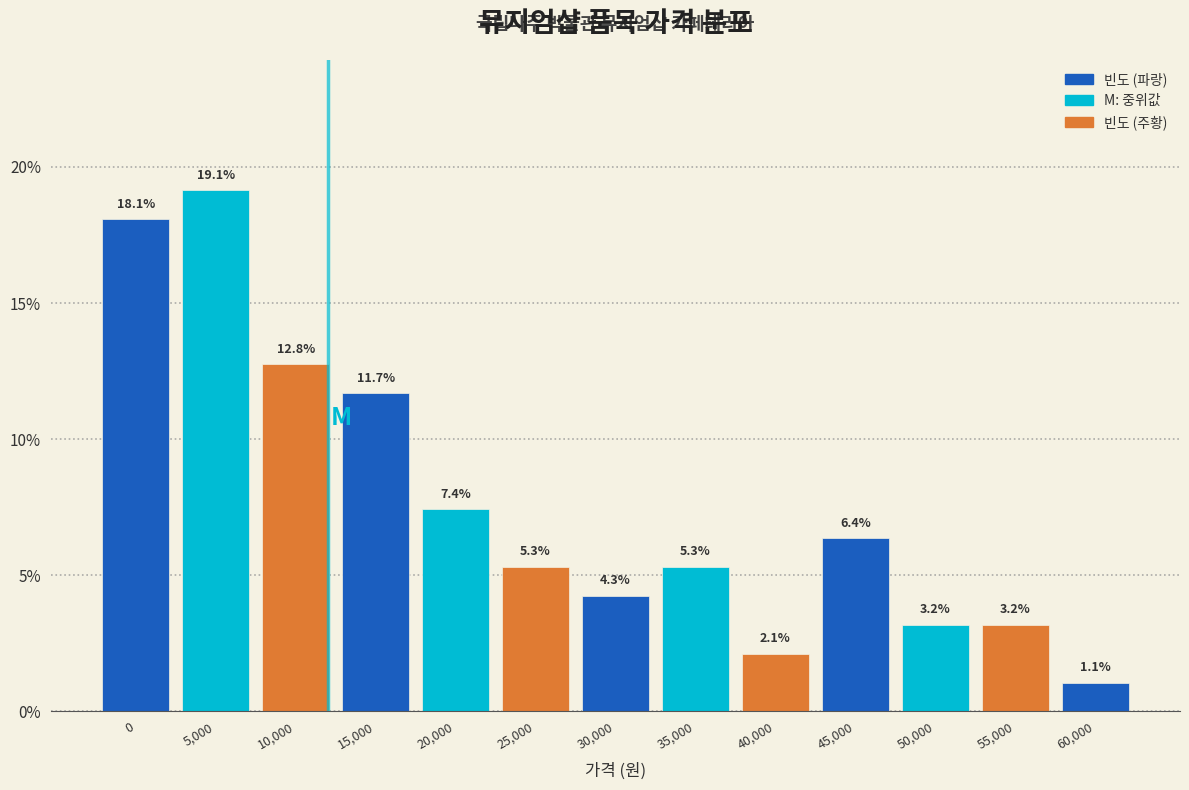

Reading right to left, what are all the values shown in this chart?

60,000=1.1	55,000=3.2	50,000=3.2	45,000=6.4	40,000=2.1	35,000=5.3	30,000=4.3	25,000=5.3	20,000=7.4	15,000=11.7	10,000=12.8	5,000=19.1	0=18.1